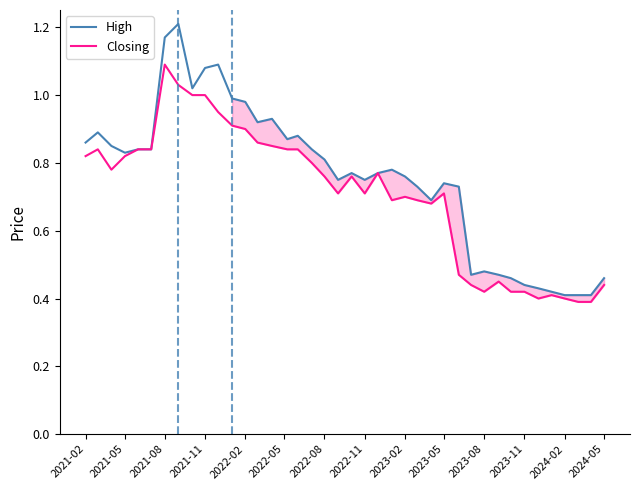

Is the value of High at 2022-02 greater than the value of Closing at 2022-11?

Yes